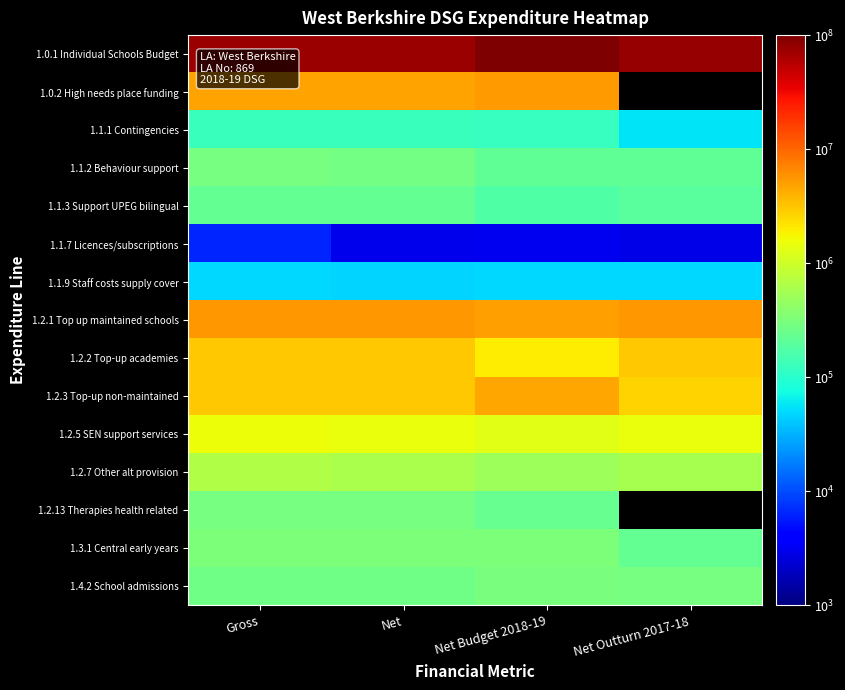

Which category has the lowest value in the 1.3.1 Central early years series?

Net Outturn 2017-18